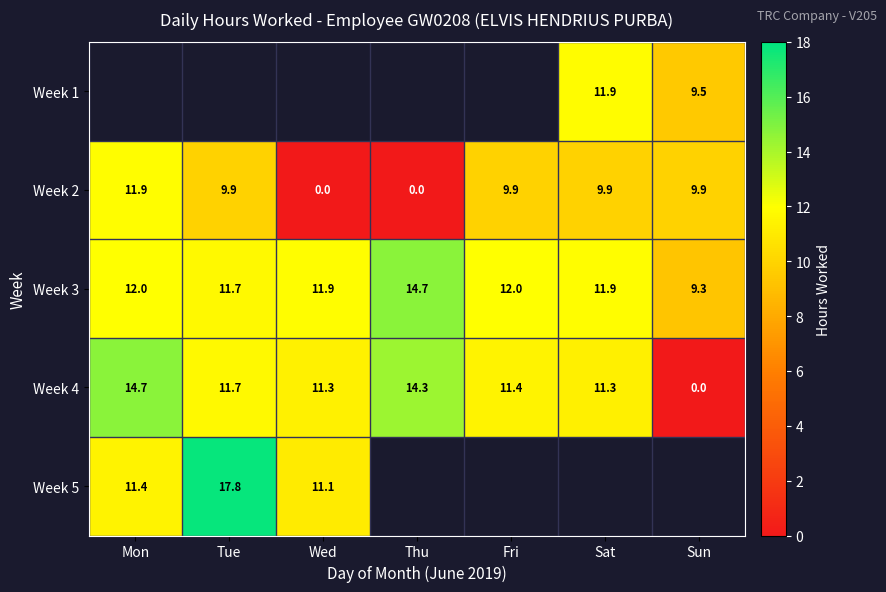

Is the value of Week 2 at Sat greater than the value of Week 1 at Sun?

Yes